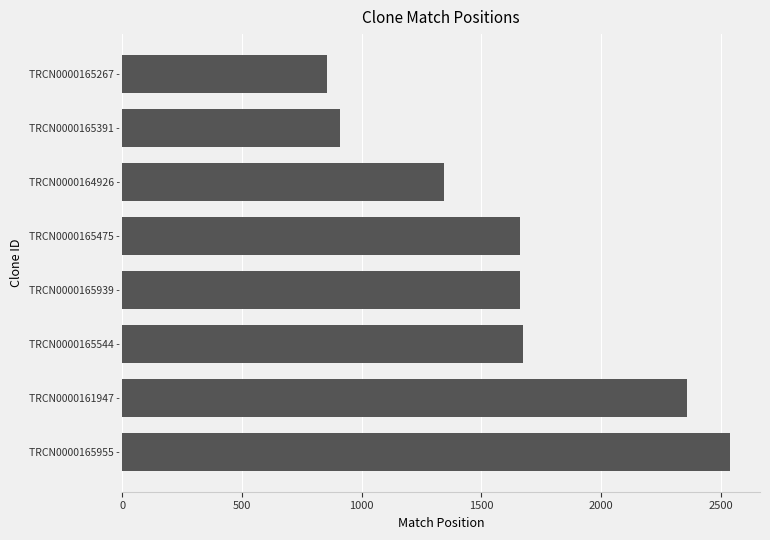

The chart shows a value of 910 at TRCN0000165391 -. True or false?

True